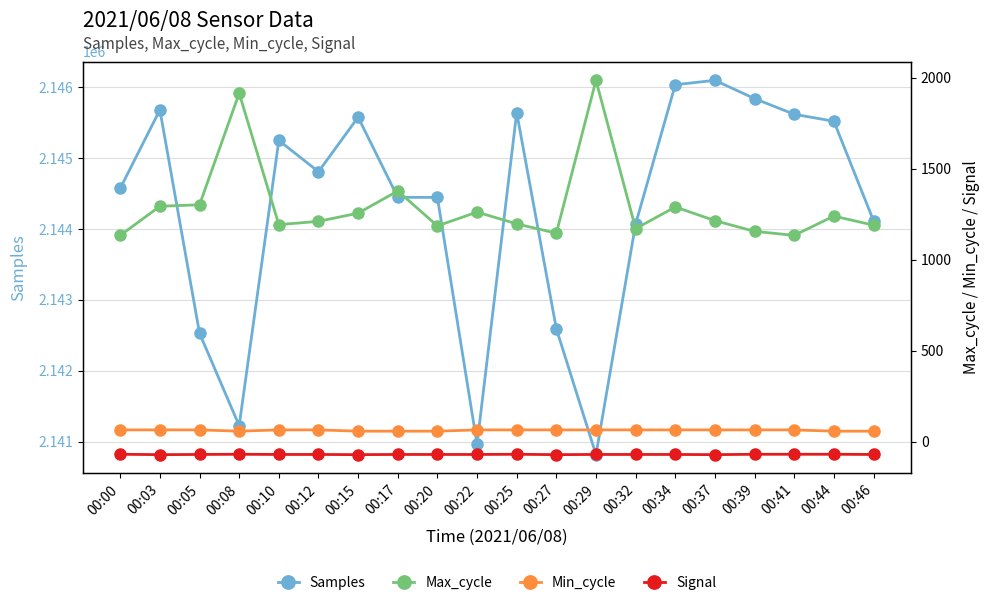

Reading left to right, what are all the values shown in this chart?

Samples: 00:00=2144574	00:03=2145681	00:05=2142530	00:08=2141227	00:10=2145250	00:12=2144809	00:15=2145578	00:17=2144448	00:20=2144446	00:22=2140964	00:25=2145644	00:27=2142593	00:29=2140818	00:32=2144072	00:34=2146036	00:37=2146098	00:39=2145840	00:41=2145619	00:44=2145521	00:46=2144118
Max_cycle: 00:00=1135	00:03=1295	00:05=1303	00:08=1916	00:10=1194	00:12=1212	00:15=1257	00:17=1379	00:20=1187	00:22=1263	00:25=1198	00:27=1147	00:29=1987	00:32=1172	00:34=1291	00:37=1216	00:39=1157	00:41=1135	00:44=1241	00:46=1191
Min_cycle: 00:00=66	00:03=66	00:05=66	00:08=59	00:10=66	00:12=66	00:15=59	00:17=59	00:20=59	00:22=66	00:25=66	00:27=66	00:29=66	00:32=66	00:34=66	00:37=66	00:39=66	00:41=66	00:44=59	00:46=59
Signal: 00:00=-68	00:03=-70	00:05=-69	00:08=-68	00:10=-69	00:12=-69	00:15=-70	00:17=-69	00:20=-69	00:22=-69	00:25=-68	00:27=-70	00:29=-69	00:32=-69	00:34=-69	00:37=-70	00:39=-68	00:41=-68	00:44=-68	00:46=-69